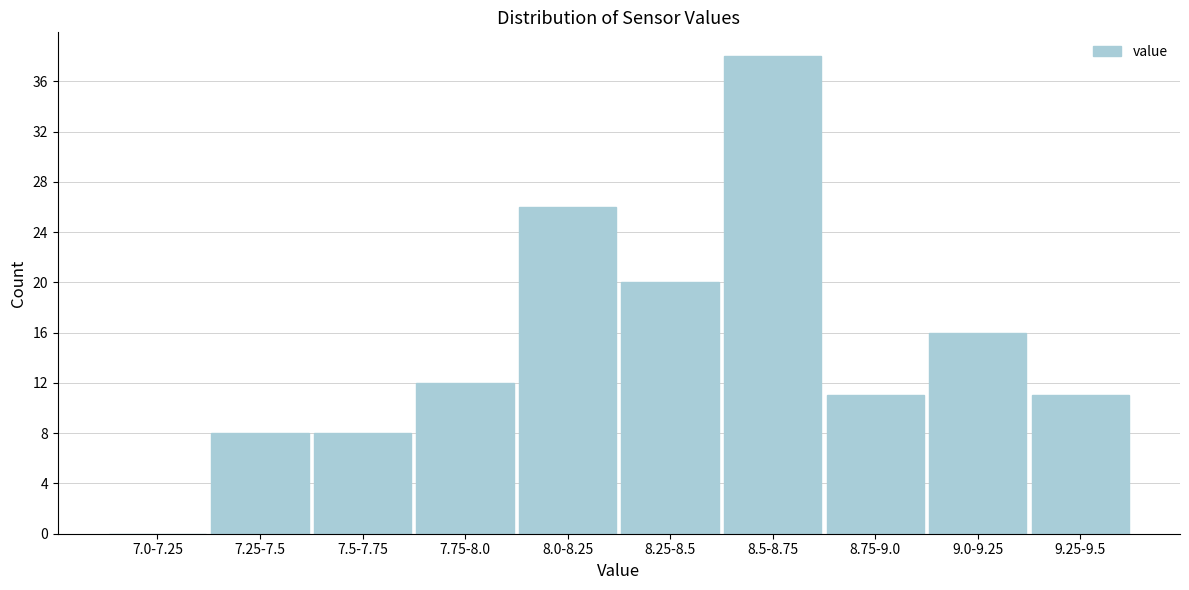

Reading left to right, transcribe all the data shown in this chart.

7.0-7.25=0	7.25-7.5=8	7.5-7.75=8	7.75-8.0=12	8.0-8.25=26	8.25-8.5=20	8.5-8.75=38	8.75-9.0=11	9.0-9.25=16	9.25-9.5=11